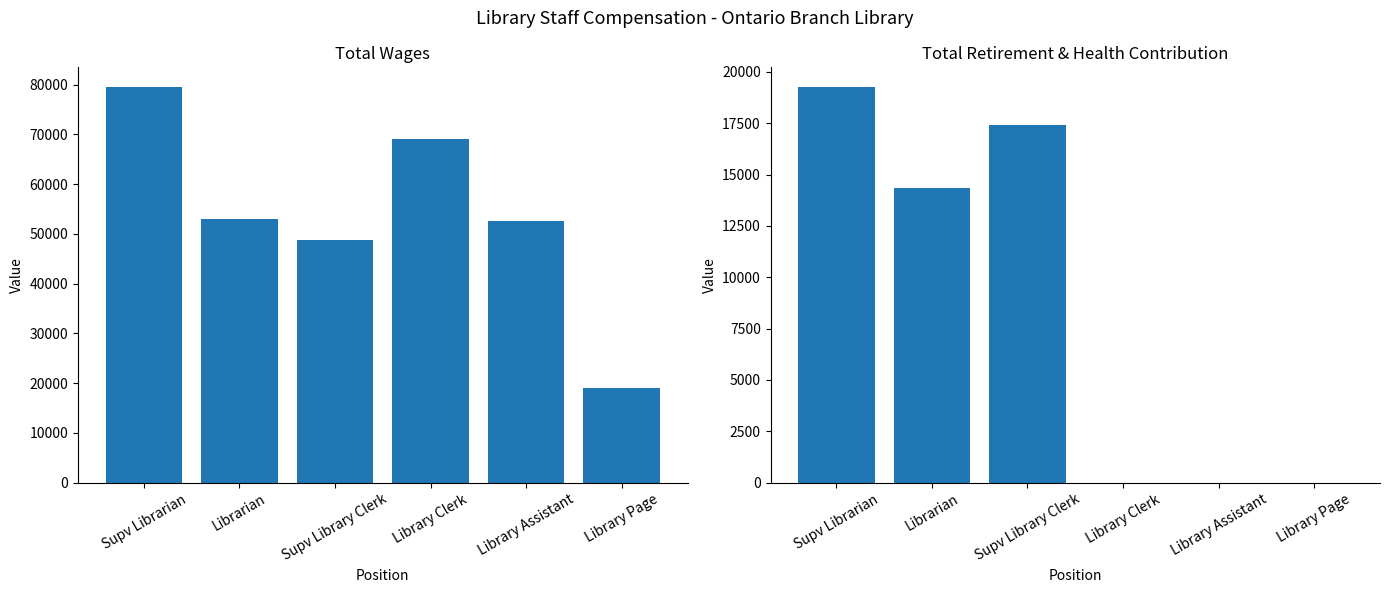

Which series has the largest range (max minus min)?

Total Wages